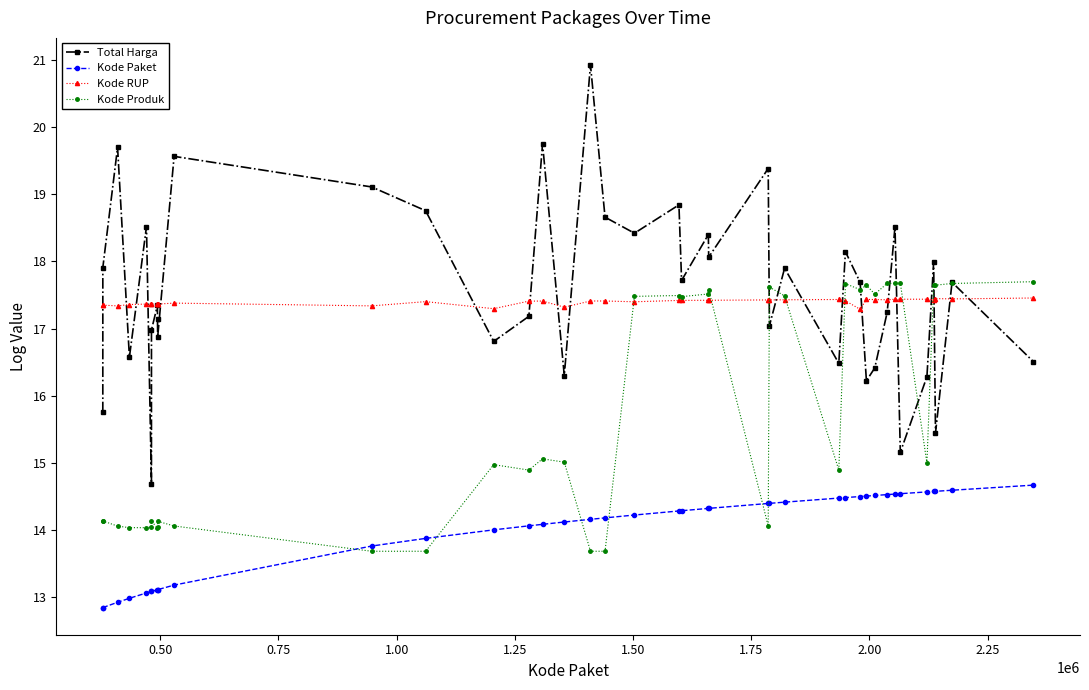

How many interior local peaks does the Total Harga series have?

14